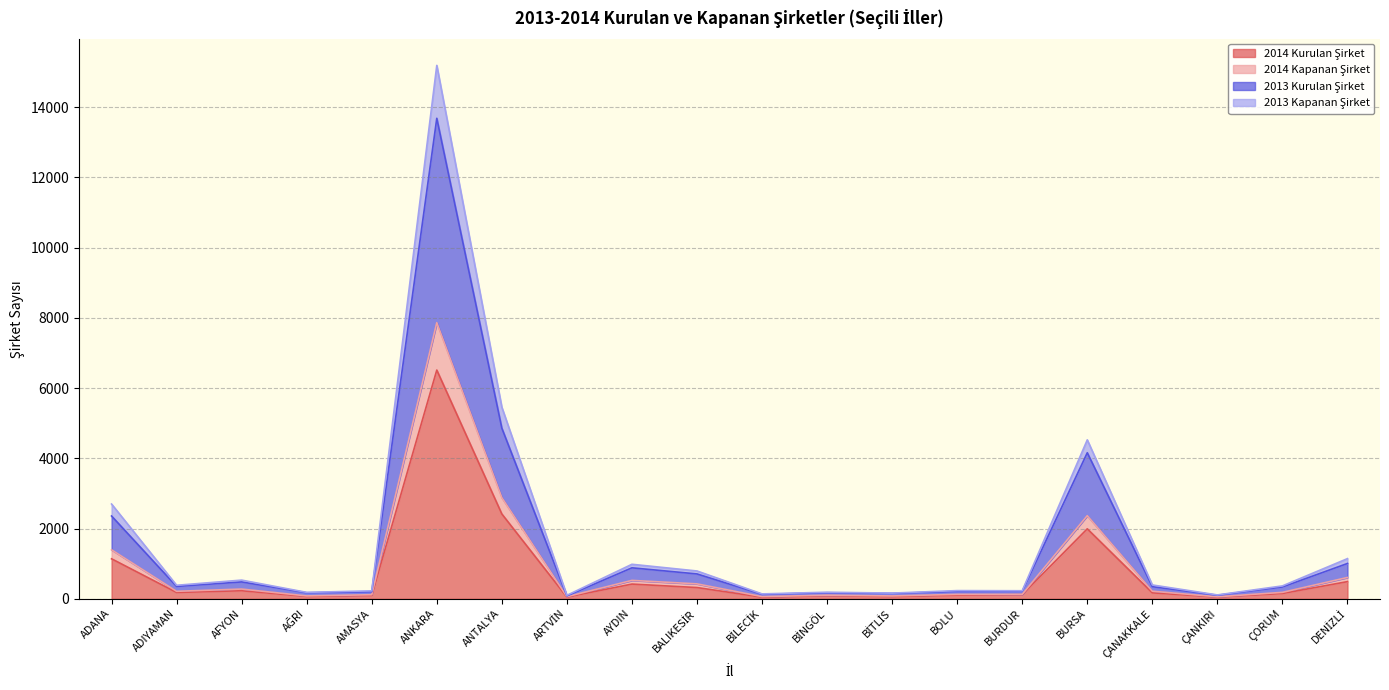

Does the chart display data point markers on the line(s)?

No